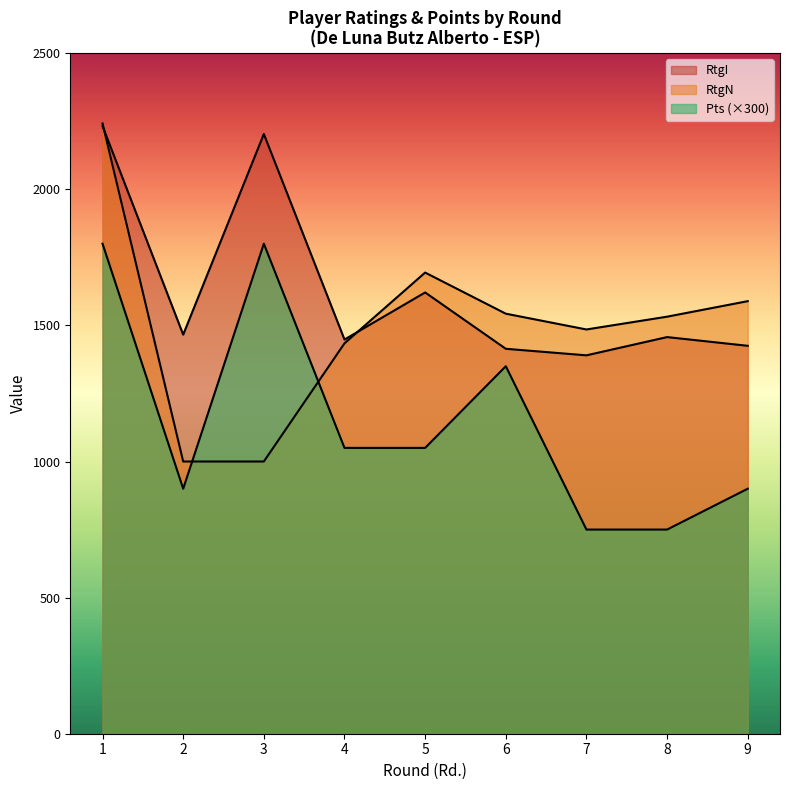

Reading right to left, extract all data points from this chart.

RtgI: 9=1425	8=1457	7=1390	6=1414	5=1621	4=1448	3=2203	2=1466	1=2232
RtgN: 9=1589	8=1532	7=1485	6=1543	5=1694	4=1434	3=1000	2=1000	1=2242
Pts: 9=900	8=750	7=750	6=1350	5=1050	4=1050	3=1800	2=900	1=1800